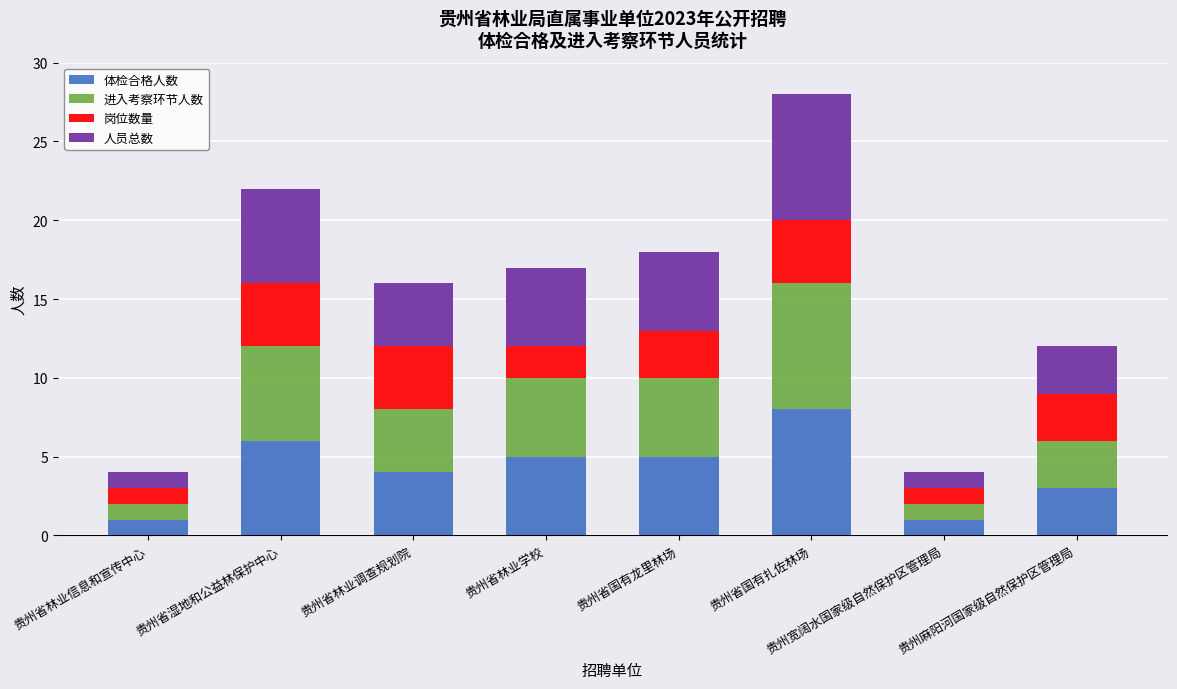

The value of 体检合格人数 at 贵州省国有龙里林场 is 3. True or false?

False